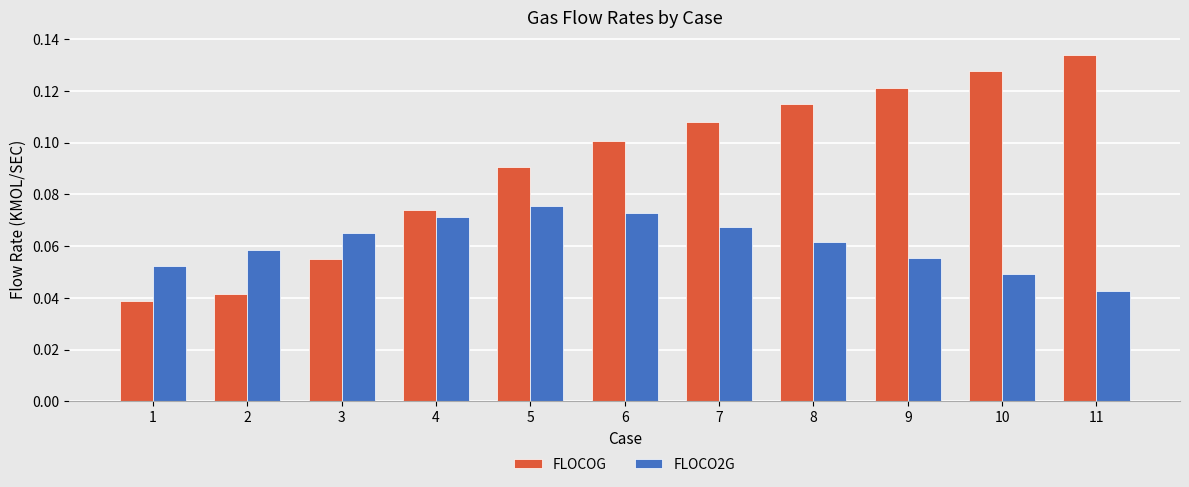

What are all the series names shown in the legend?

FLOCOG, FLOCO2G